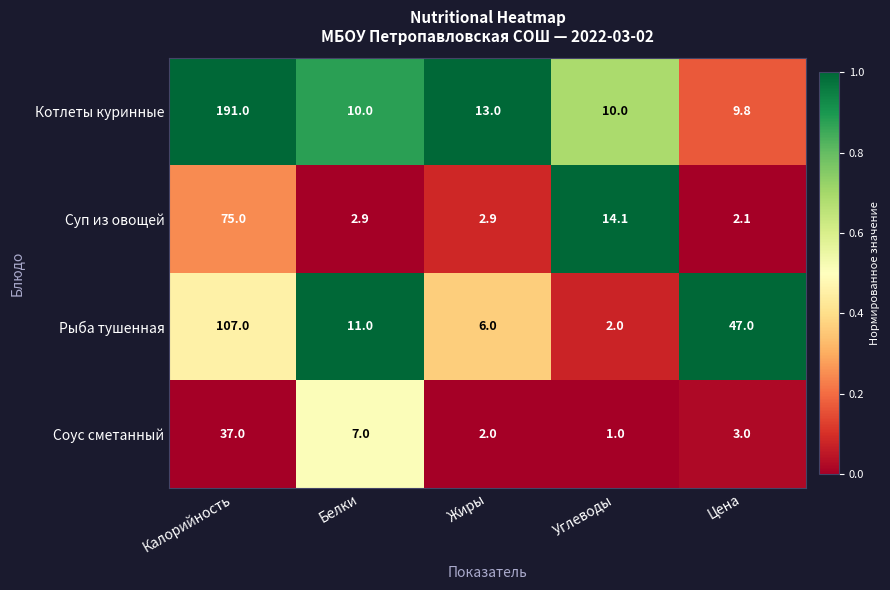

What is the sum of the Рыба тушенная values at Белки and Углеводы?

13.0